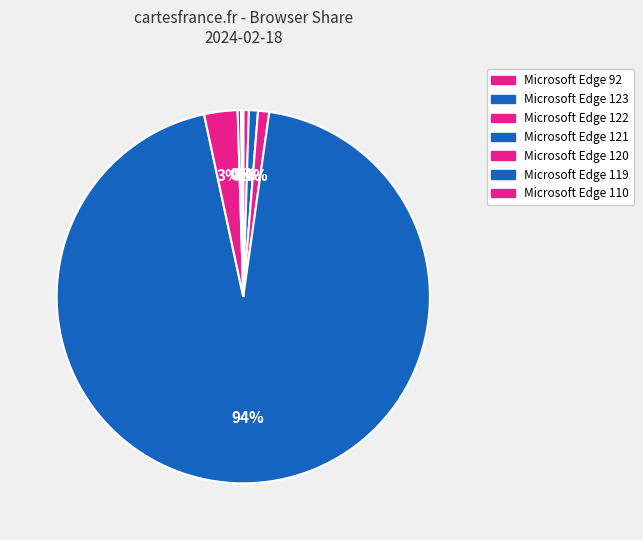

To the nearest percent, what is the difference between the largest and smallest slice percentages?

94%